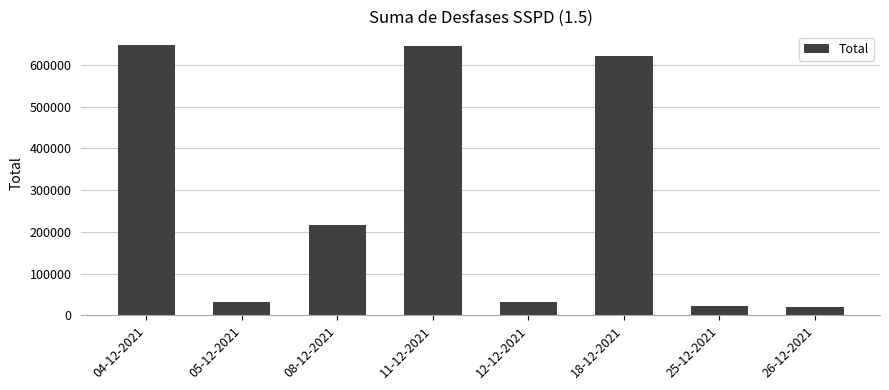

What is the sum of all values?

2233940.7